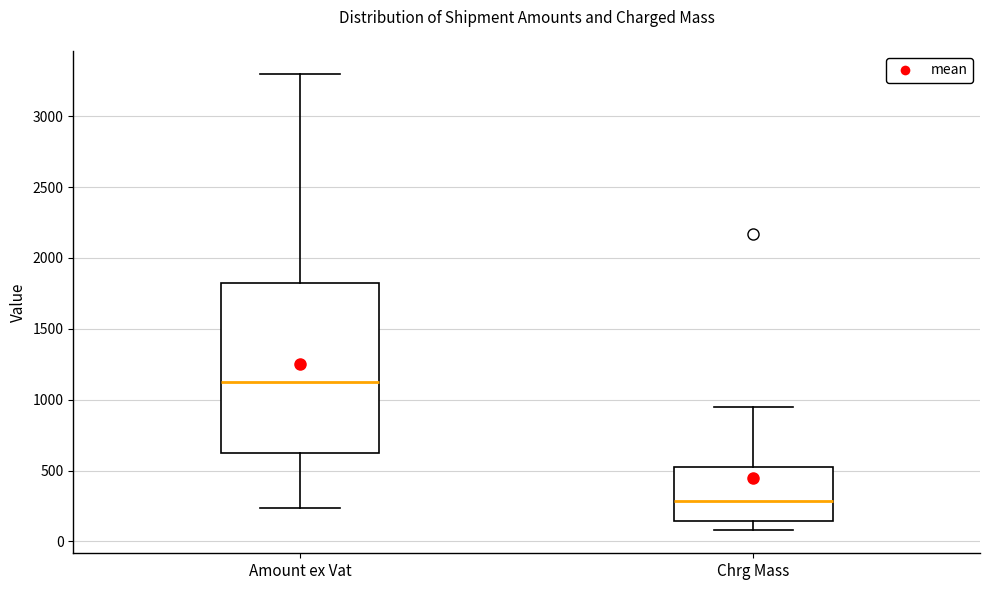

Which box's median line is the lowest?

Chrg Mass